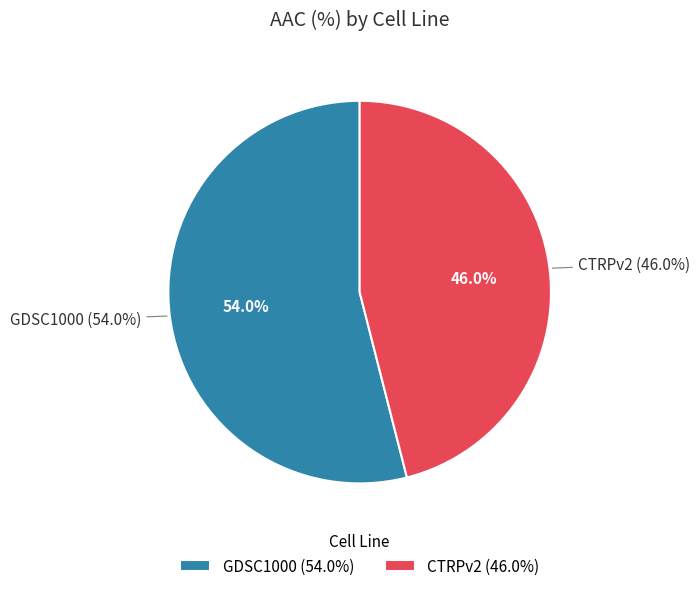

What percentage is the GDSC1000 slice, to the nearest percent?

54%